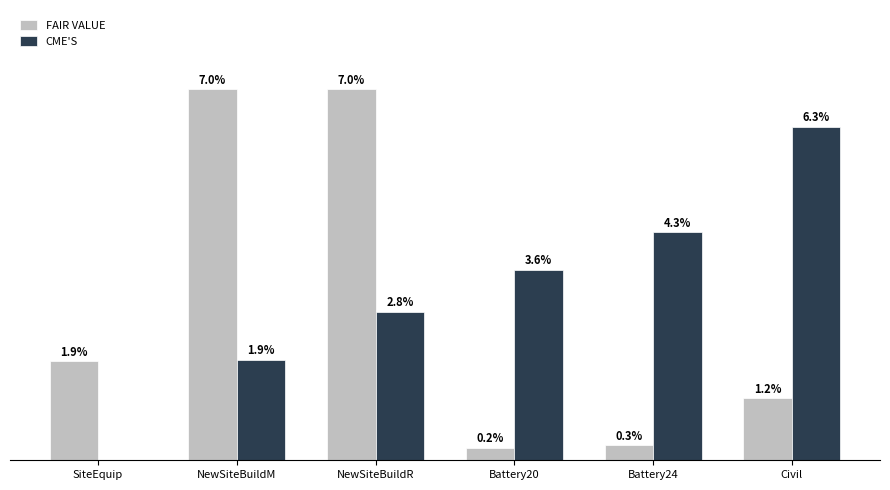

At which category is the sum across all series the highest?

NewSiteBuildR